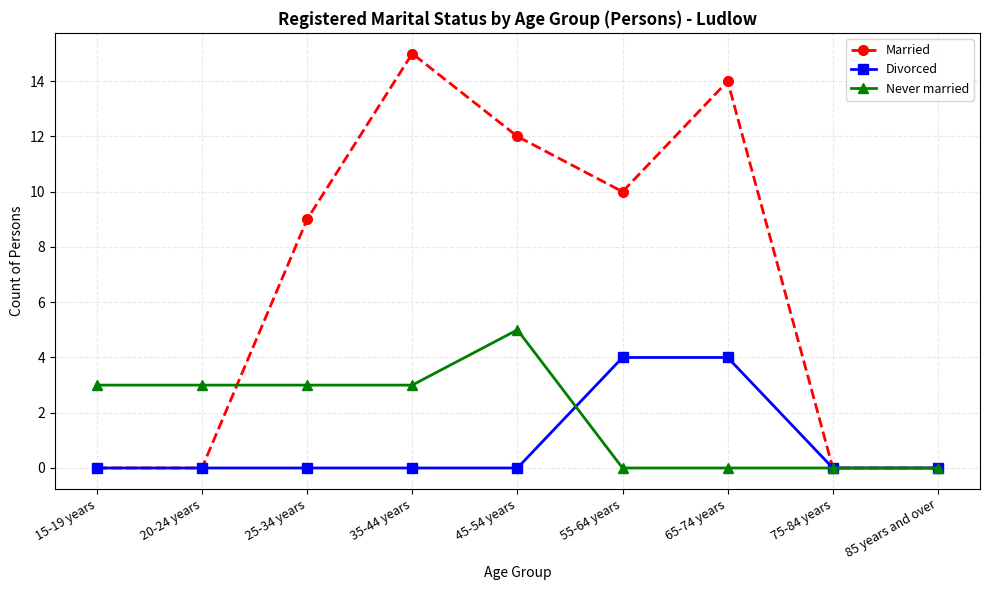

Reading left to right, transcribe all the data shown in this chart.

Married: 15-19 years=0	20-24 years=0	25-34 years=9	35-44 years=15	45-54 years=12	55-64 years=10	65-74 years=14	75-84 years=0	85 years and over=0
Divorced: 15-19 years=0	20-24 years=0	25-34 years=0	35-44 years=0	45-54 years=0	55-64 years=4	65-74 years=4	75-84 years=0	85 years and over=0
Never married: 15-19 years=3	20-24 years=3	25-34 years=3	35-44 years=3	45-54 years=5	55-64 years=0	65-74 years=0	75-84 years=0	85 years and over=0